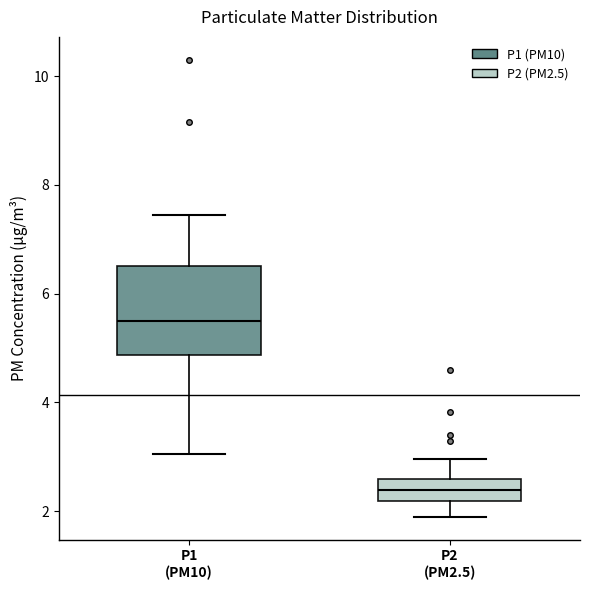

Reading left to right, read every box against the y-axis: the position of its median line, the range the box covers, and the ends of its whiskers. The values are not printed on the chart, so give them approximately, as read against the axis.

P1 (PM10): median 5.6, box 4.8 to 6.6, whiskers 3.0 to 7.4
P2 (PM2.5): median 2.4, box 2.2 to 2.6, whiskers 2.0 to 3.0